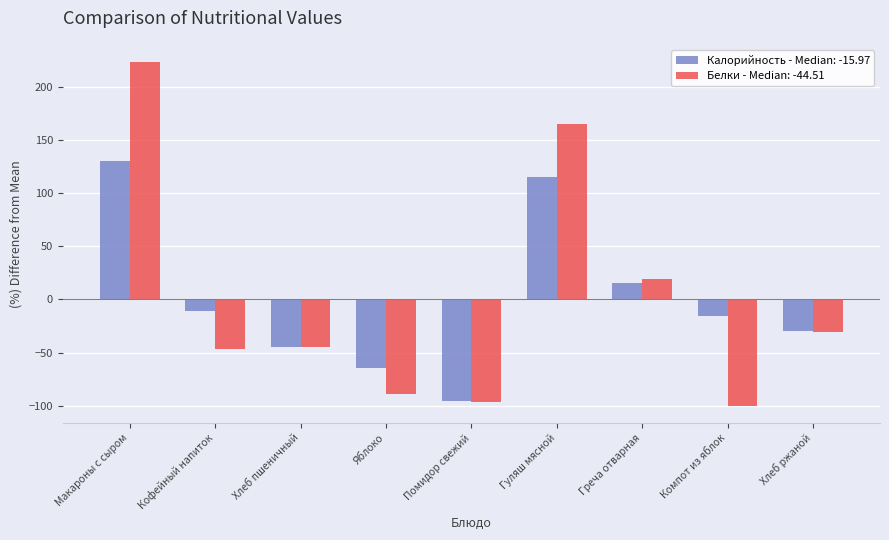

Reading left to right, what are all the values shown in this chart?

Калорийность - Median: -15.97: Макароны с сыром=129.9	Кофейный напиток=-10.6	Хлеб пшеничный=-45.2	Яблоко=-64.1	Помидор свежий=-95.4	Гуляш мясной=115.4	Греча отварная=15.7	Компот из яблок=-16.0	Хлеб ржаной=-29.7
Белки - Median: -44.51: Макароны с сыром=223.4	Кофейный напиток=-46.9	Хлеб пшеничный=-44.5	Яблоко=-89.4	Помидор свежий=-96.8	Гуляш мясной=165.5	Греча отварная=19.5	Компот из яблок=-100.0	Хлеб ржаной=-30.7